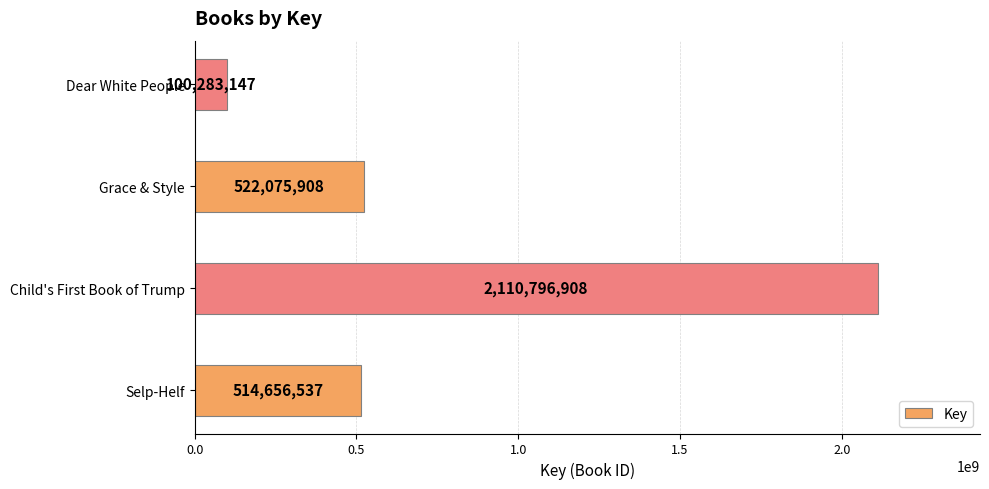

Reading top to bottom, transcribe all the data shown in this chart.

100283147	522075908	2110796908	514656537